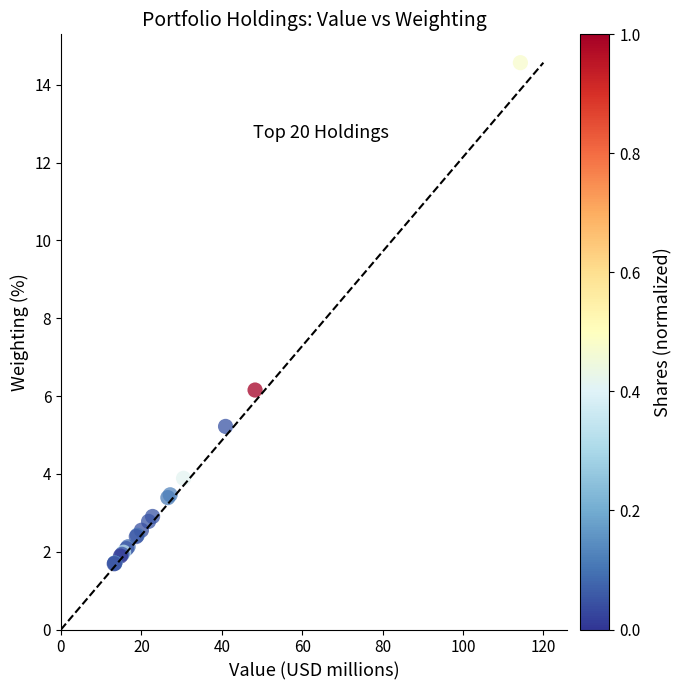

What Y value in the scatter plot is closest to 8?

6.2